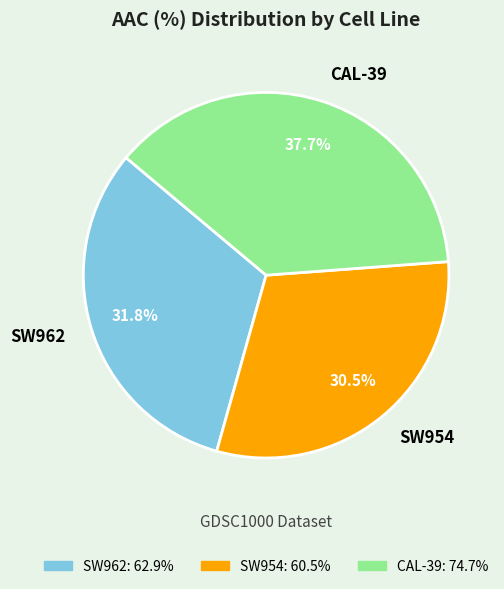

Which slice is the smallest?

SW954